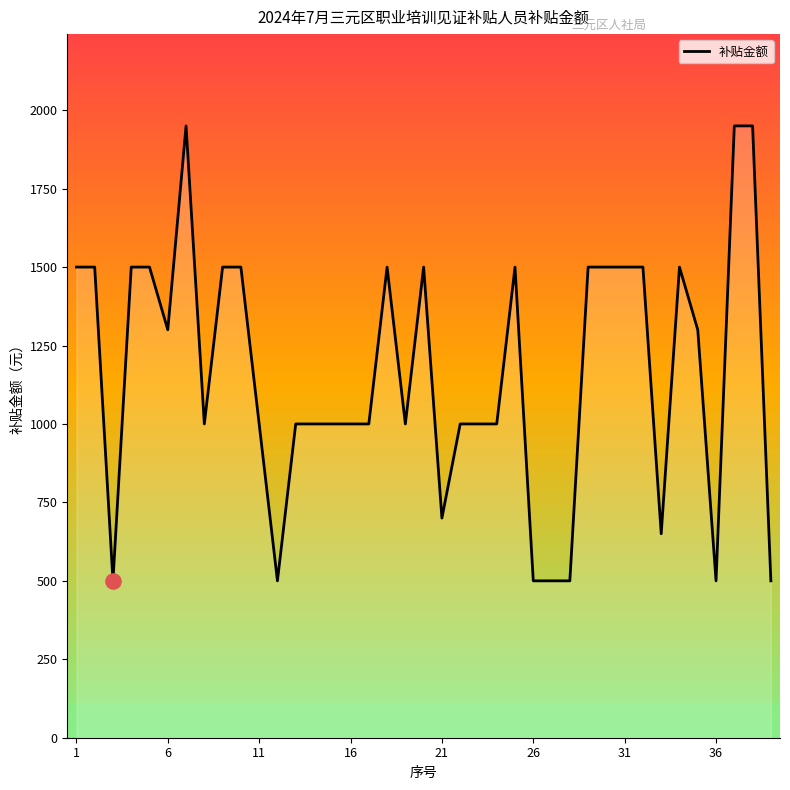

What is the minimum value shown in the chart?

500